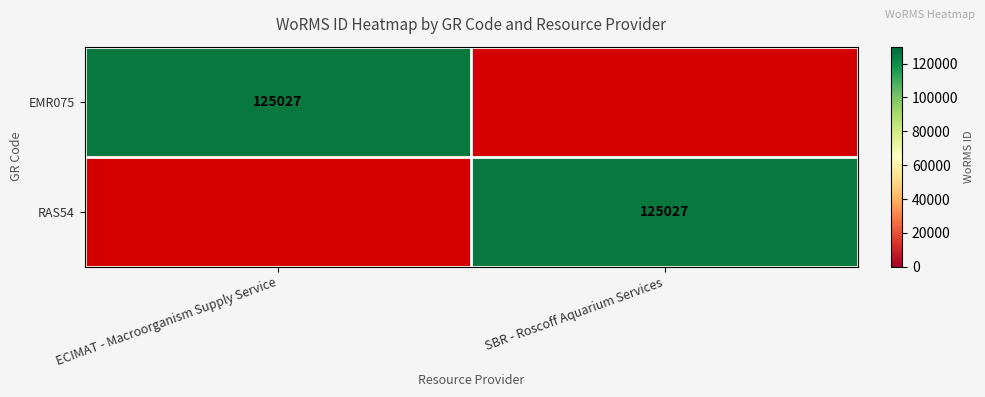

Is it true that EMR075 equals 125027 at ECIMAT - Macroorganism Supply Service?

True